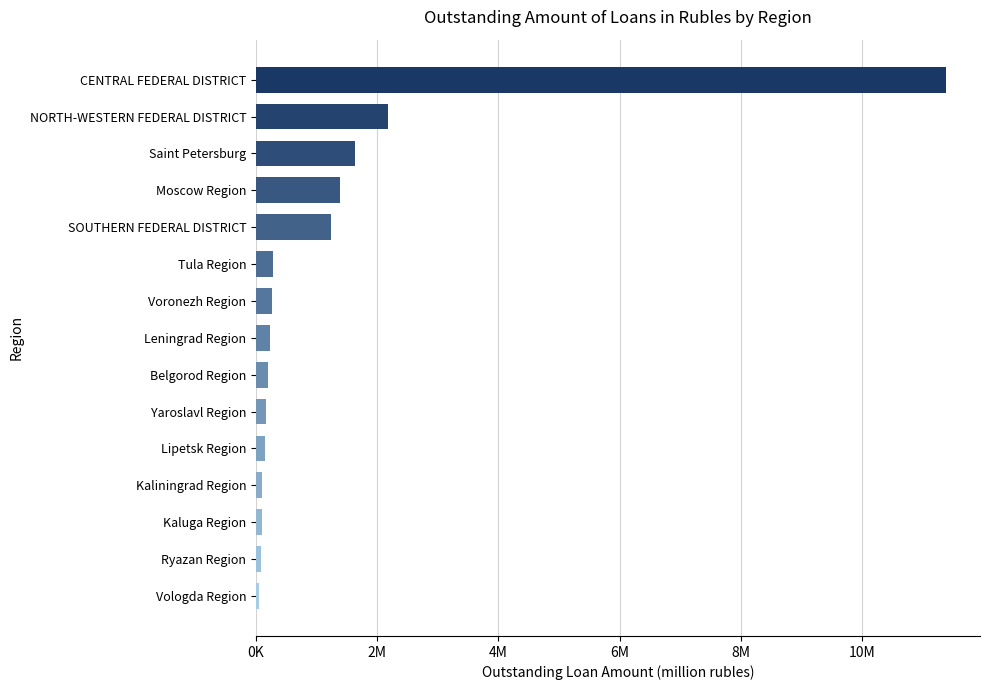

At which label is the value closest to 5712294?

NORTH-WESTERN FEDERAL DISTRICT